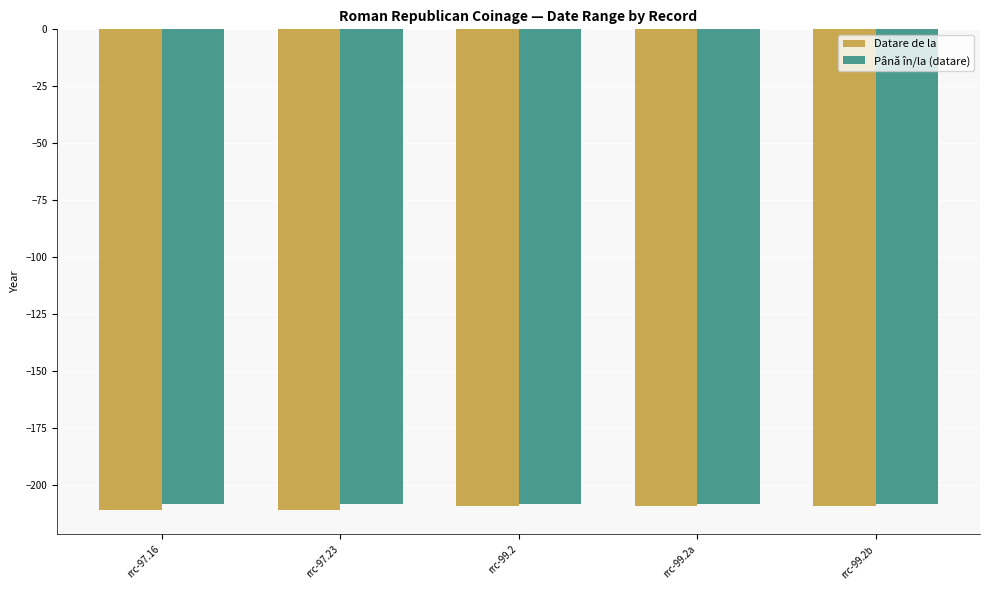

What is the difference between the maximum and second lowest values in the Datare de la series?

2